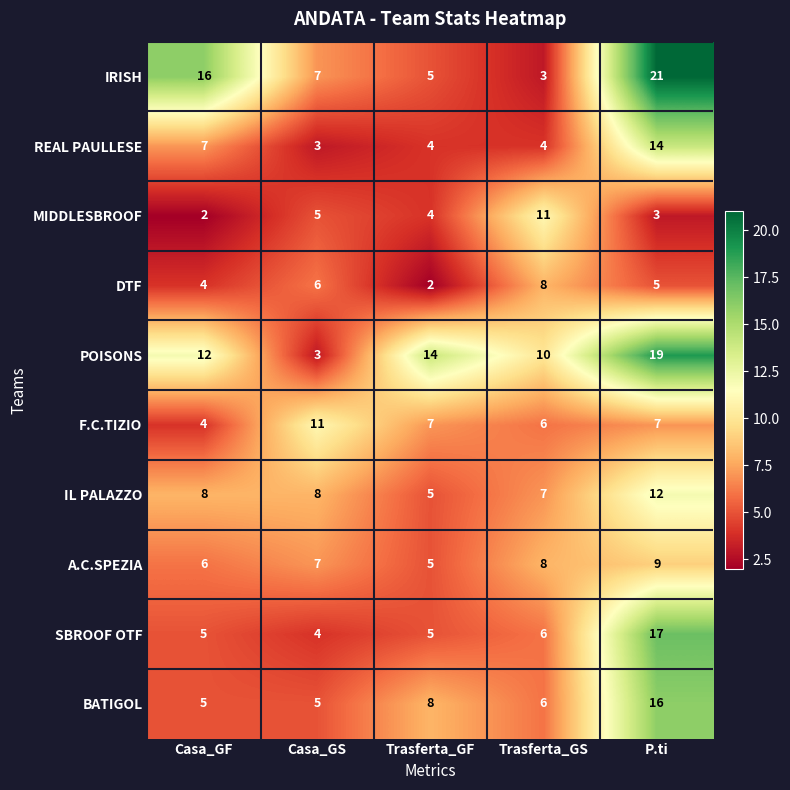

Between Casa_GF and P.ti, which series saw the biggest shift?

SBROOF OTF